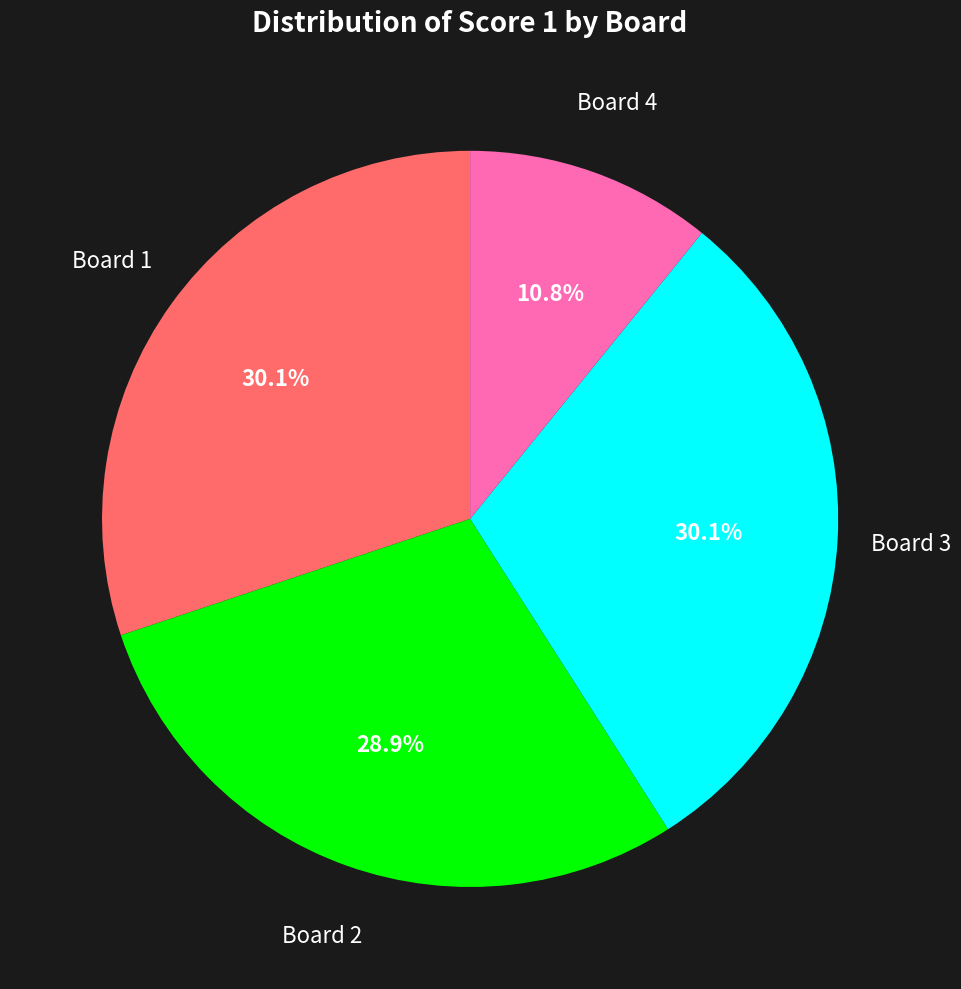

To the nearest percent, what is the combined percentage of Board 2 and Board 1?

59%